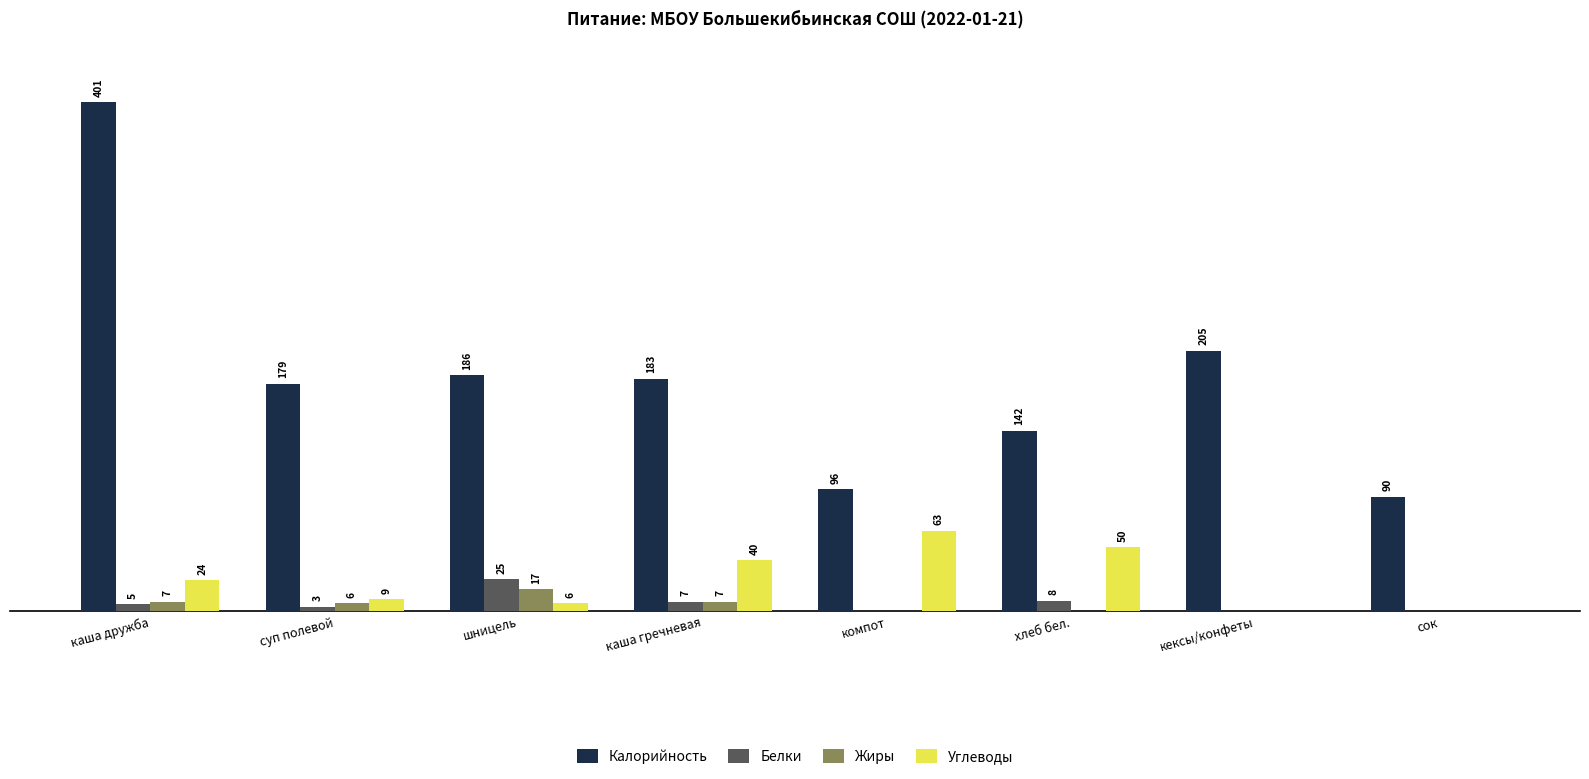

Which series changed the most between каша гречневая and сок?

Калорийность